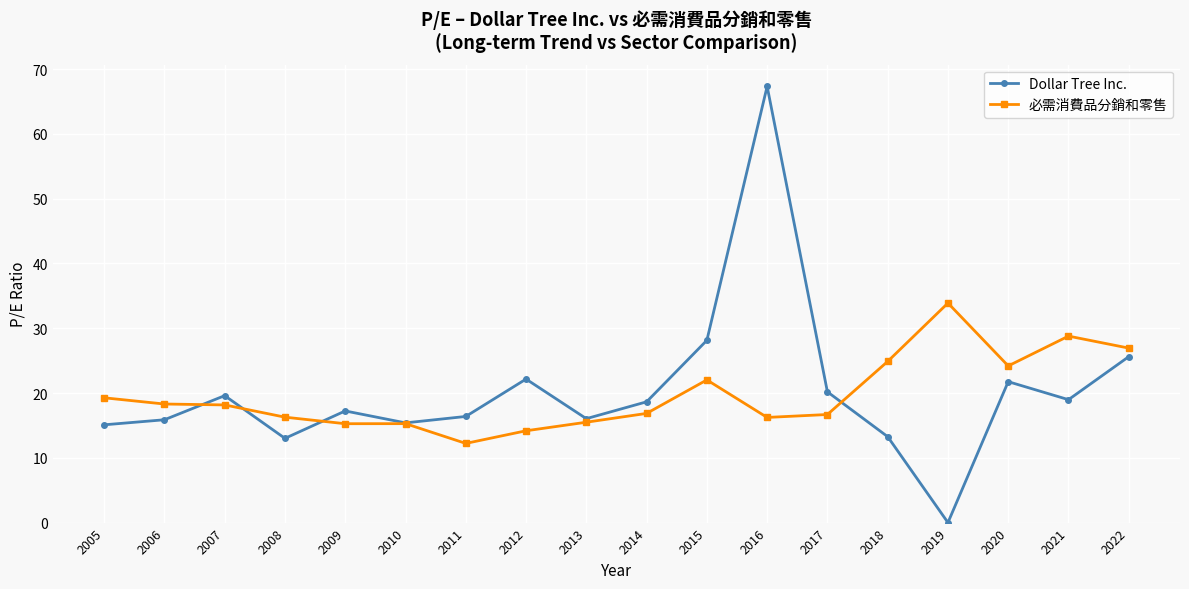

What is the sum of the 必需消費品分銷和零售 values at 2010 and 2018?

40.1